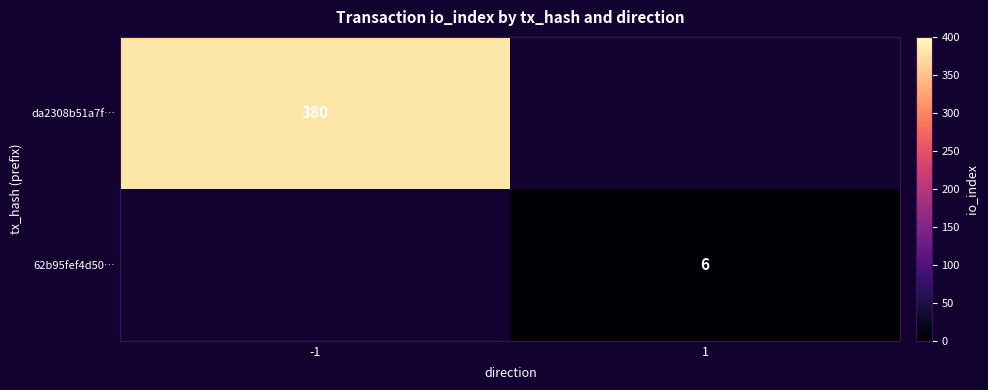

What is the maximum value shown in the chart?

380.0